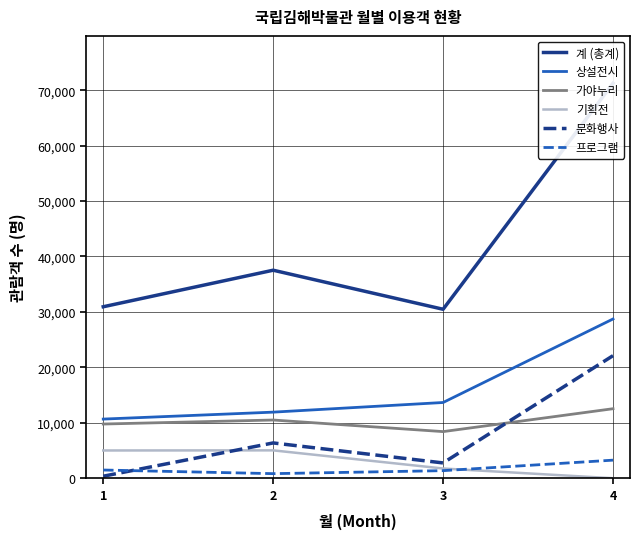

What is the difference between the second highest and second lowest values in the 가야누리 series?

725